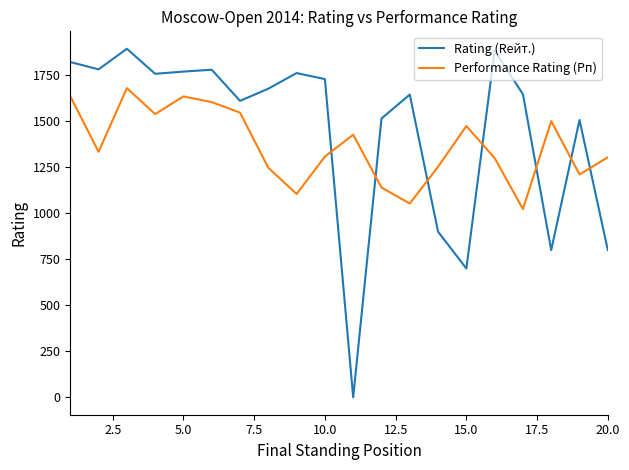

What is the minimum value for Performance Rating (Рп)?

1023